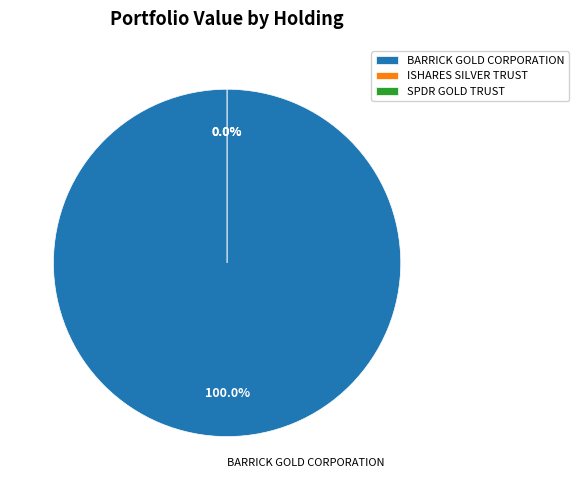

Rank the categories by value from highest to lowest.

BARRICK GOLD CORPORATION, ISHARES SILVER TRUST, SPDR GOLD TRUST